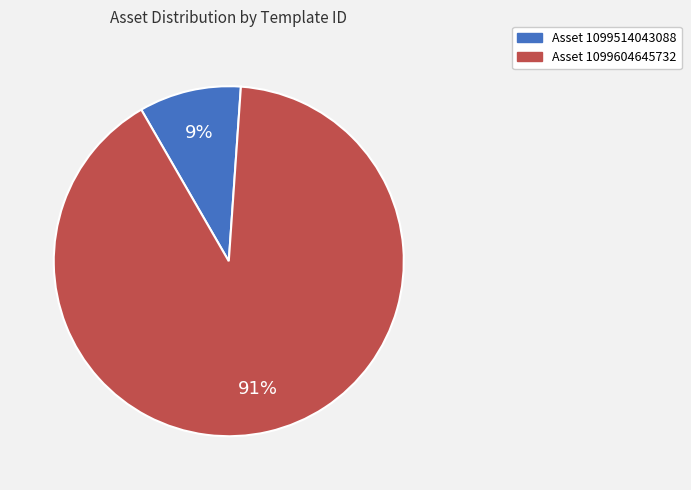

To the nearest percent, what is the average slice percentage?

50%